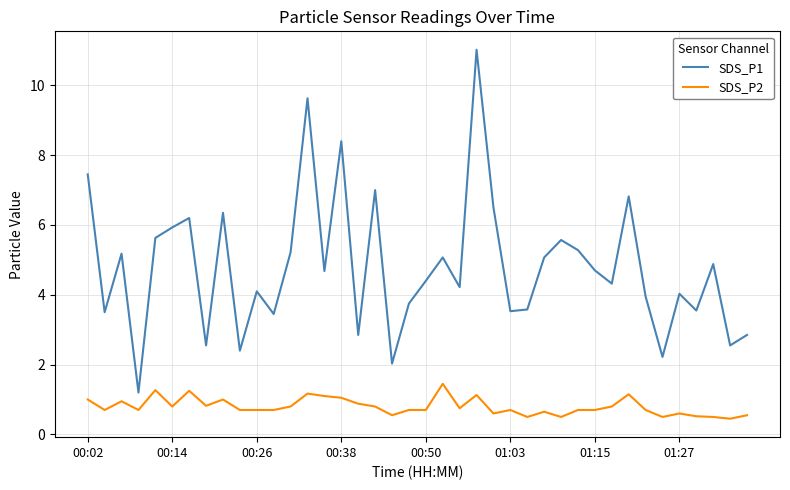

List the series in order of their overall mean, highest first.

SDS_P1, SDS_P2